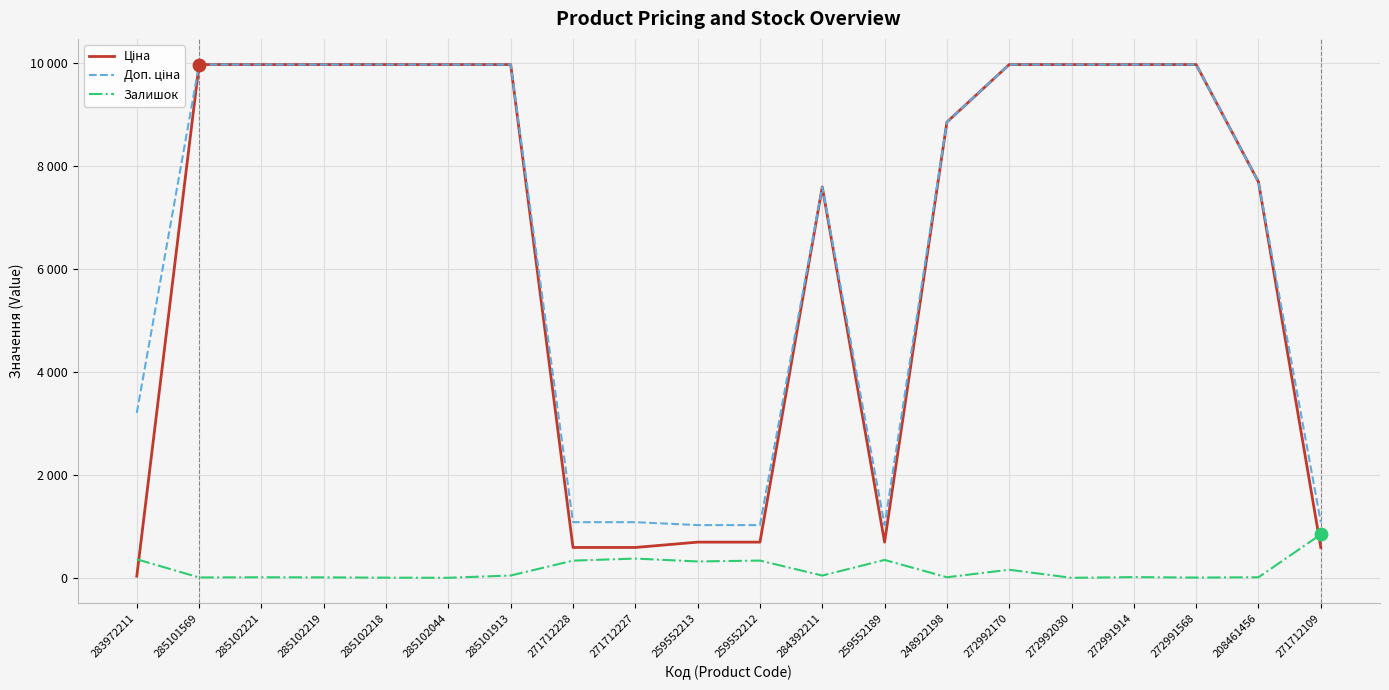

Does the chart have visible grid lines?

Yes